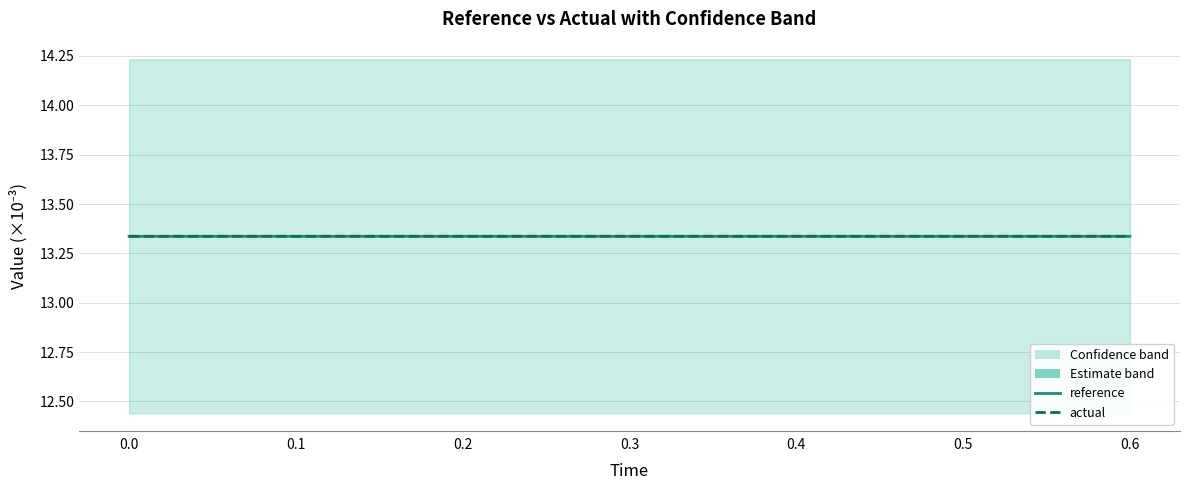

How many intersections are there between reference and actual?

12